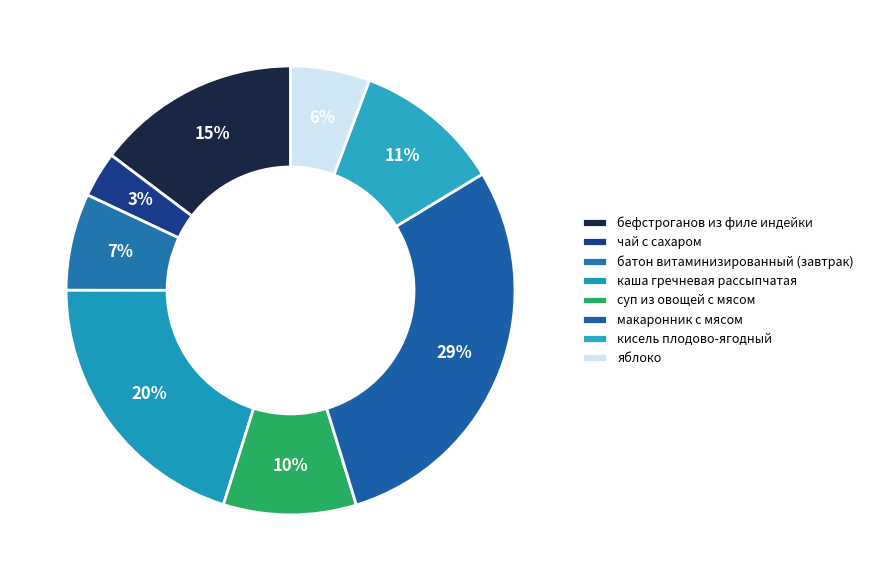

How many slices are in this pie chart?

8